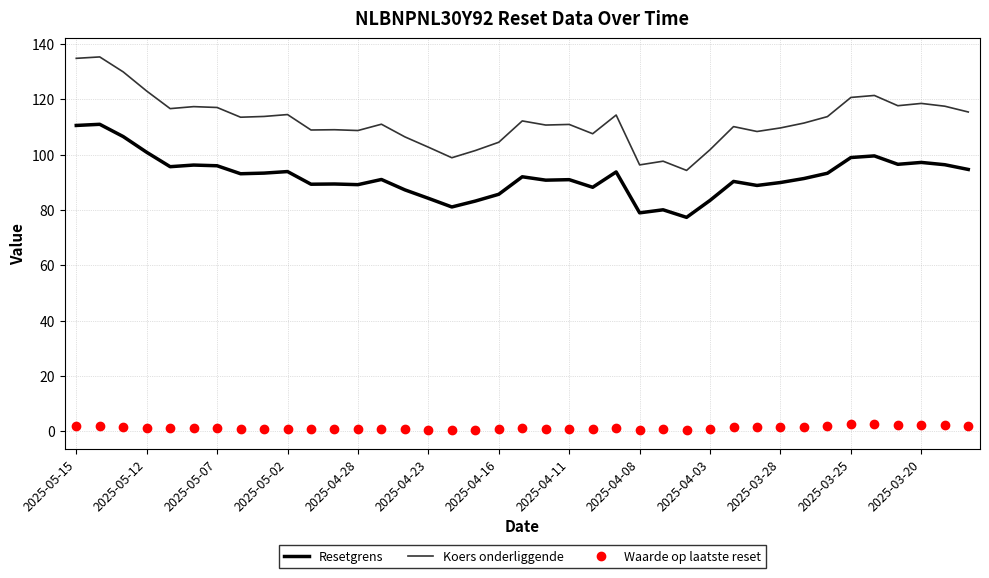

What is the average value of the Waarde op laatste reset series?

1.2